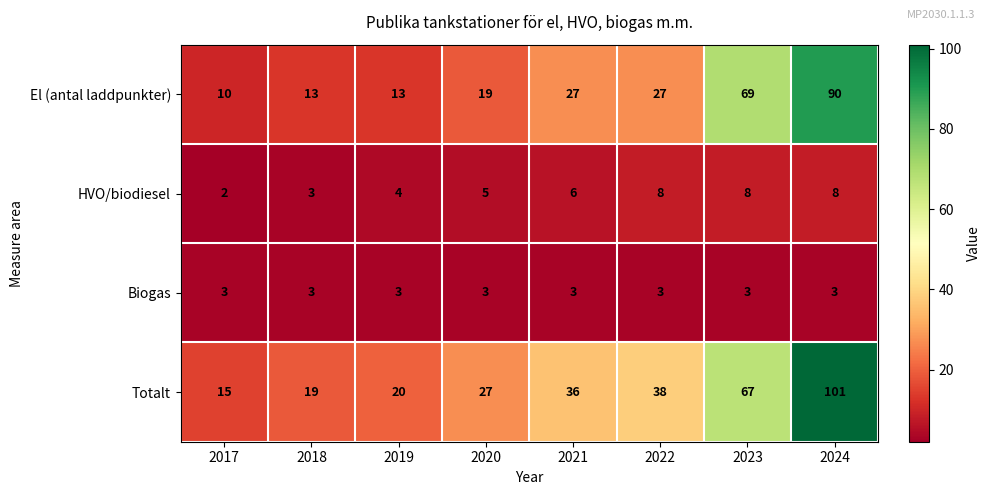

What is the spread (max minus min) of values at 2018?

16